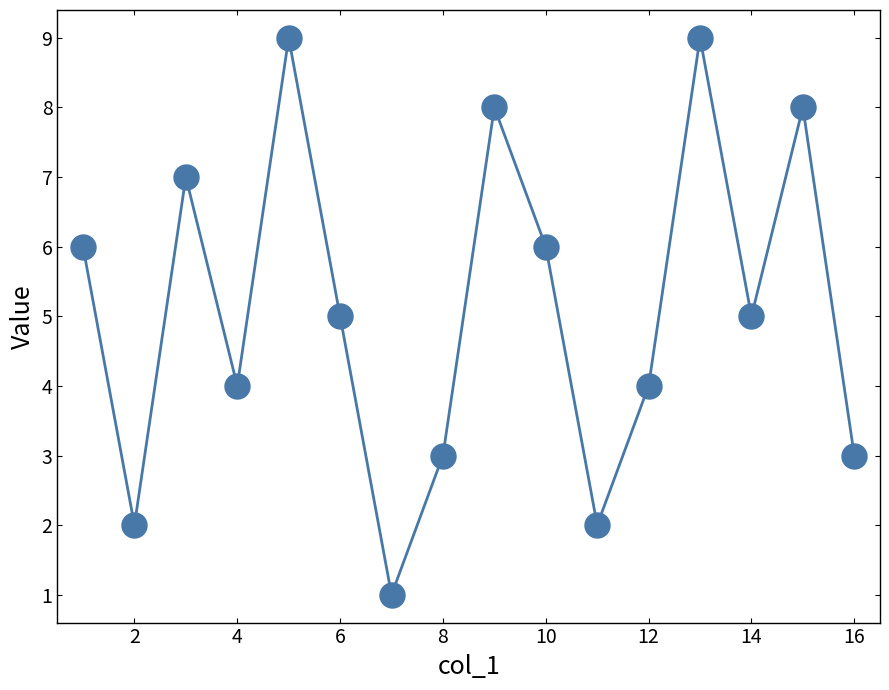

Reading left to right, list all the values displayed in this chart.

6	2	7	4	9	5	1	3	8	6	2	4	9	5	8	3